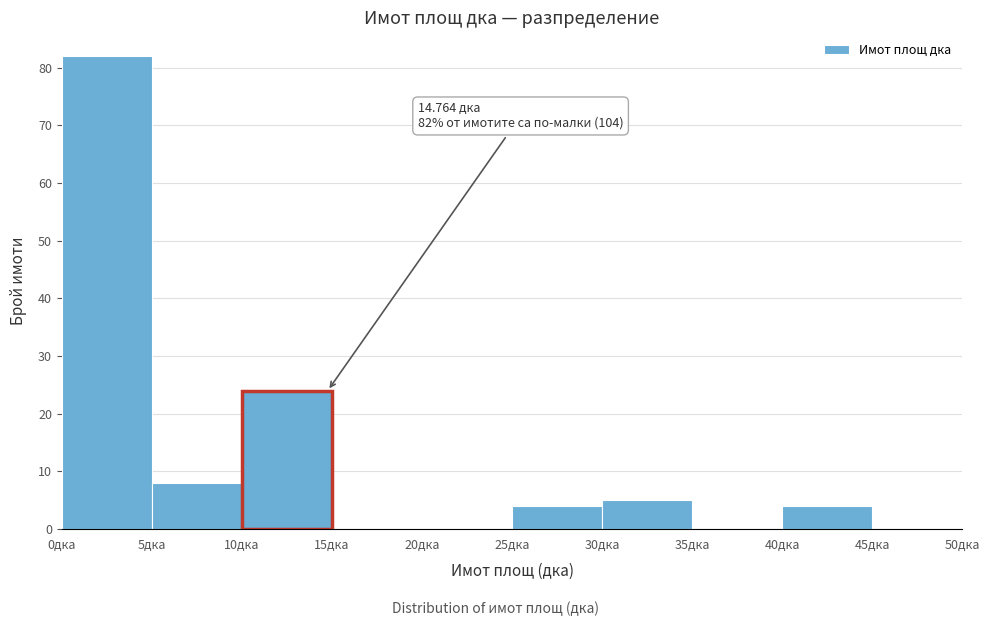

Which range on the x-axis has the tallest bar?

0 to 5